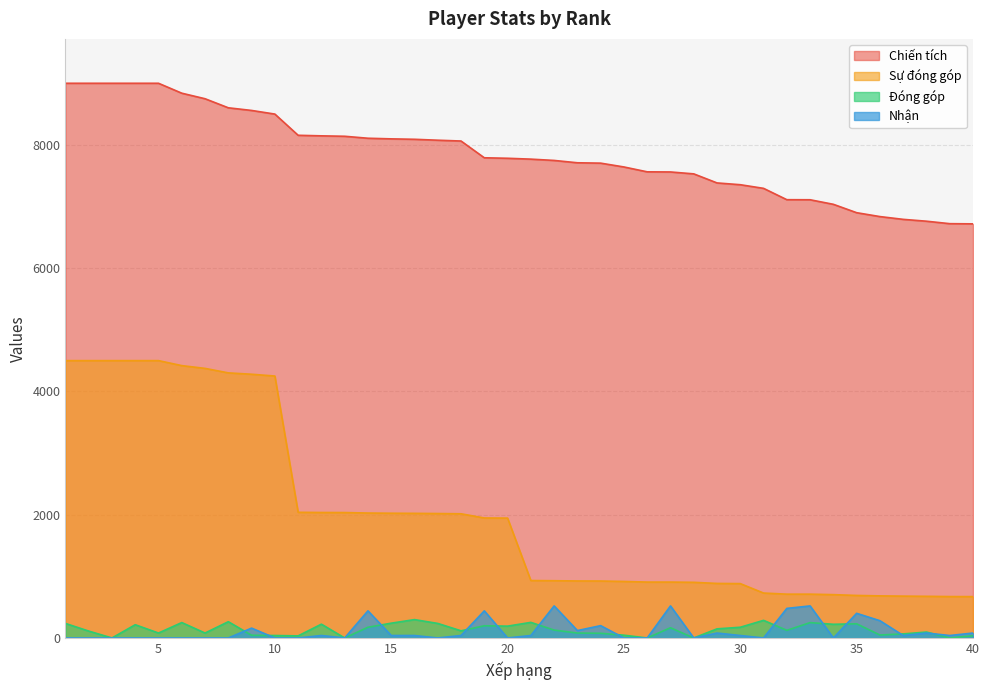

At which label does Nhận reach its peak?

22